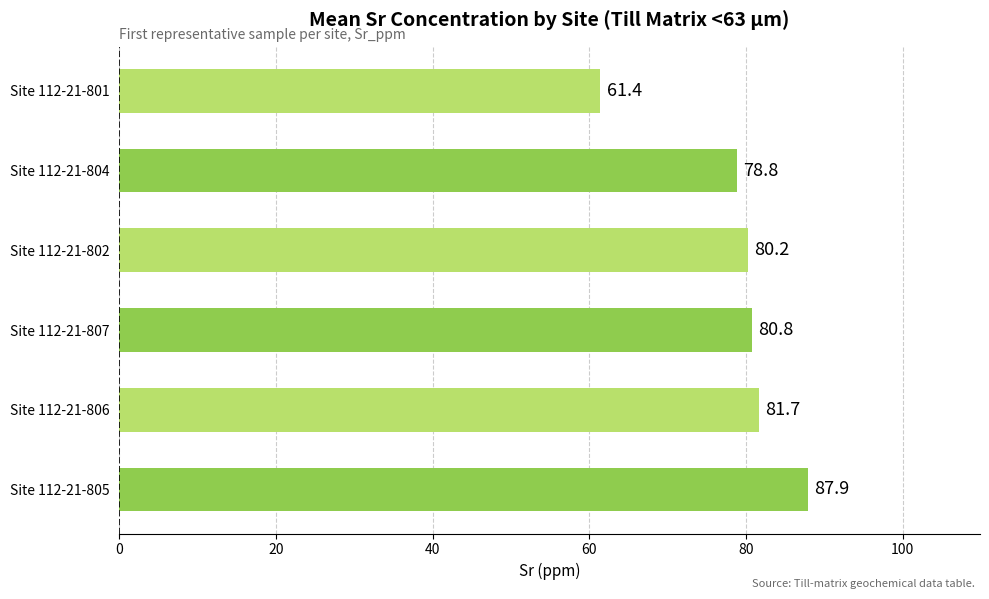

Rank the categories by value from lowest to highest.

Site 112-21-801, Site 112-21-804, Site 112-21-802, Site 112-21-807, Site 112-21-806, Site 112-21-805